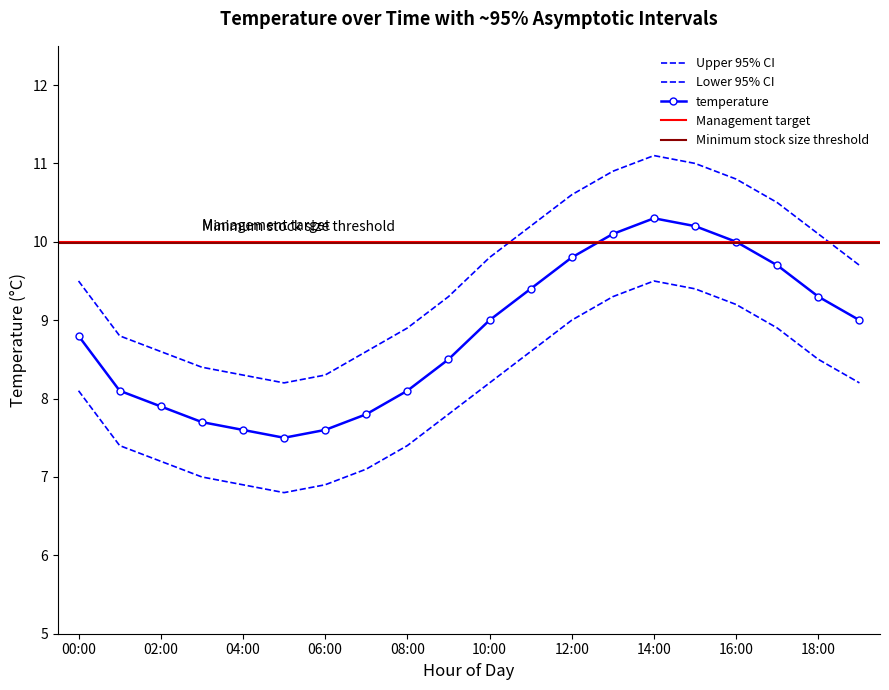

In temp_lower, how many points are higher than both neighbors (excluding endpoints)?

1